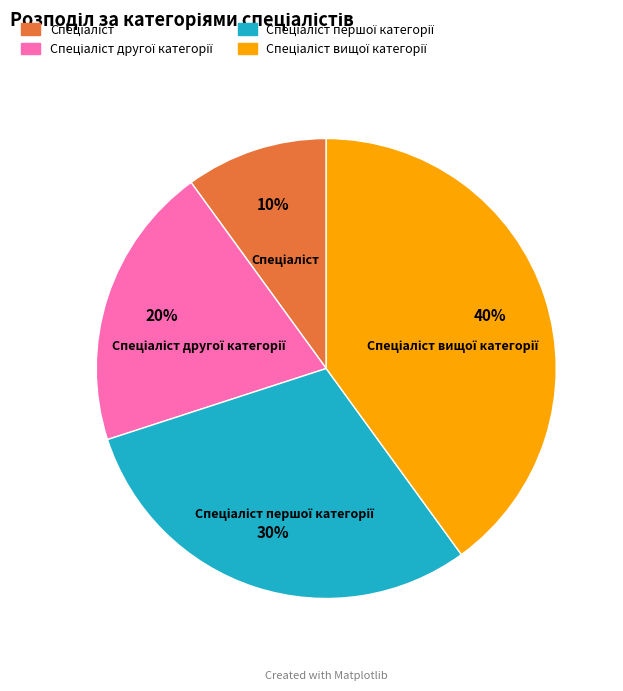

How many slices are in this pie chart?

4